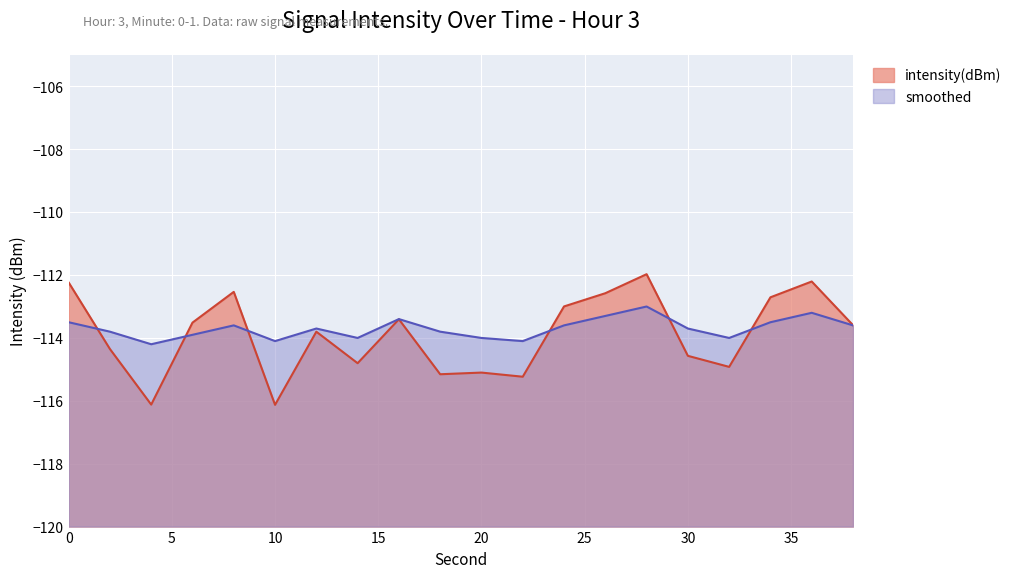

What is the sum of the intensity(dBm) values at 4 and 32?

-231.0